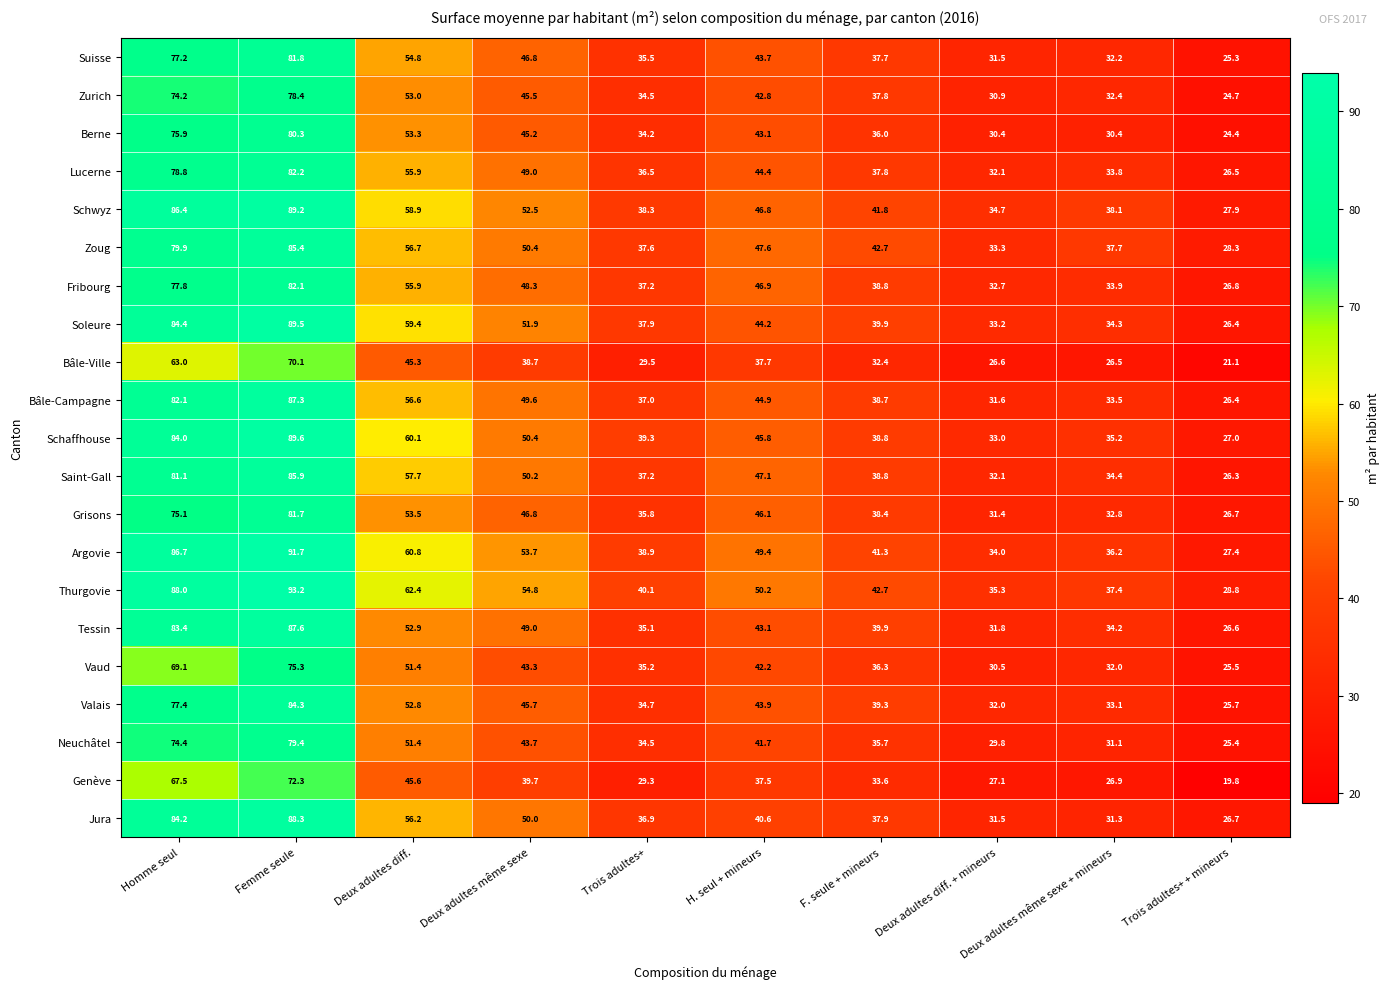

How many data points in Zoug are less than 47?

5